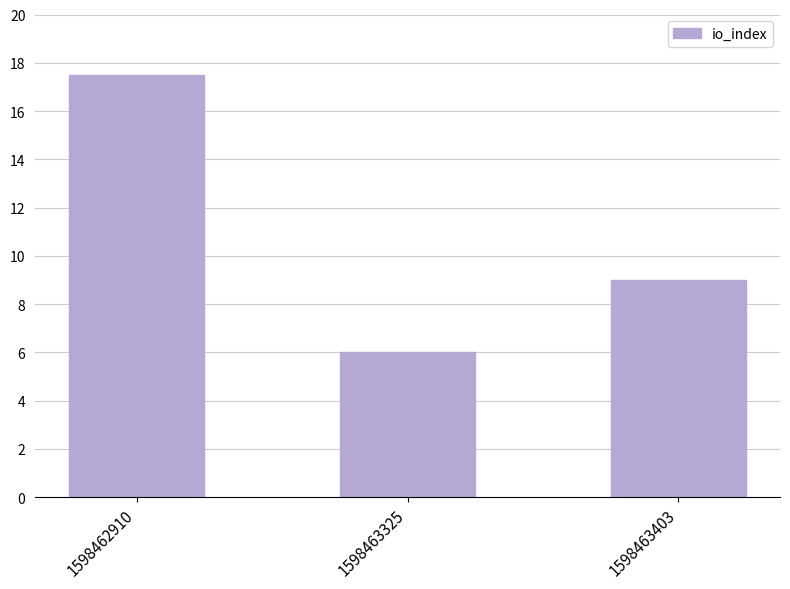

Where is the data nearest to the value 11?

1598463403